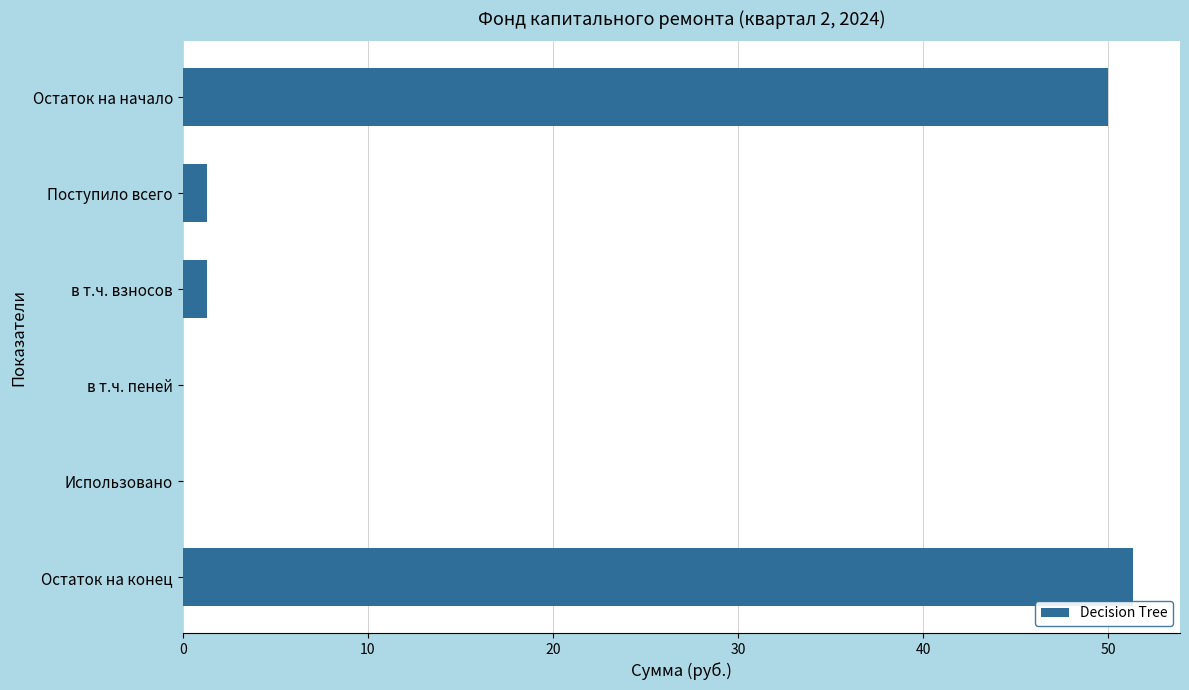

What is the sum of all values?

104.0